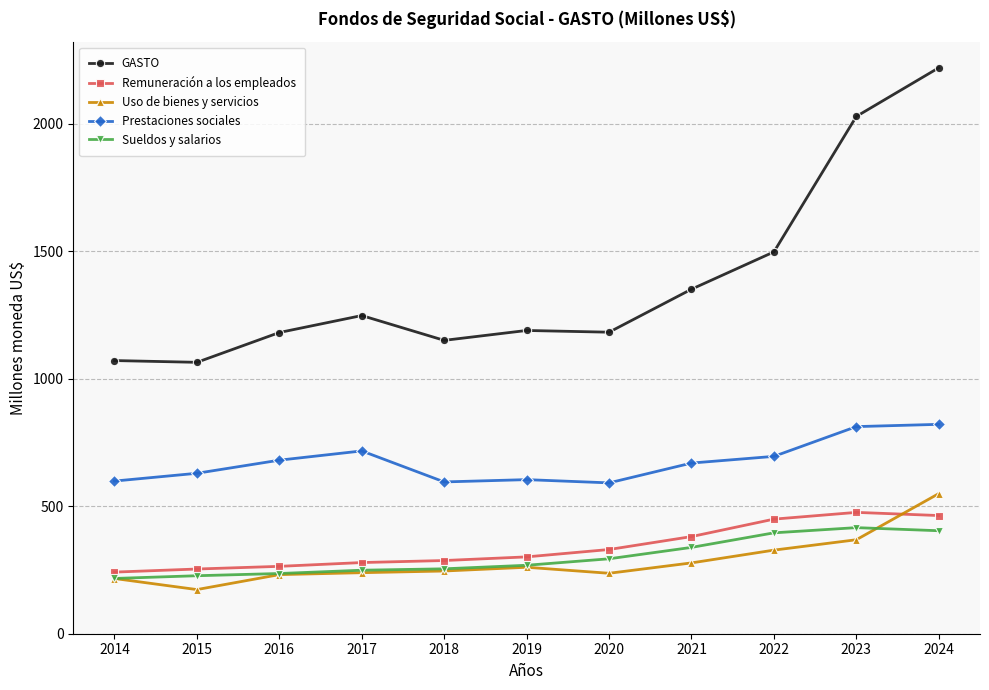

True or false: Sueldos y salarios has more than 0 points higher than both neighbors.

True